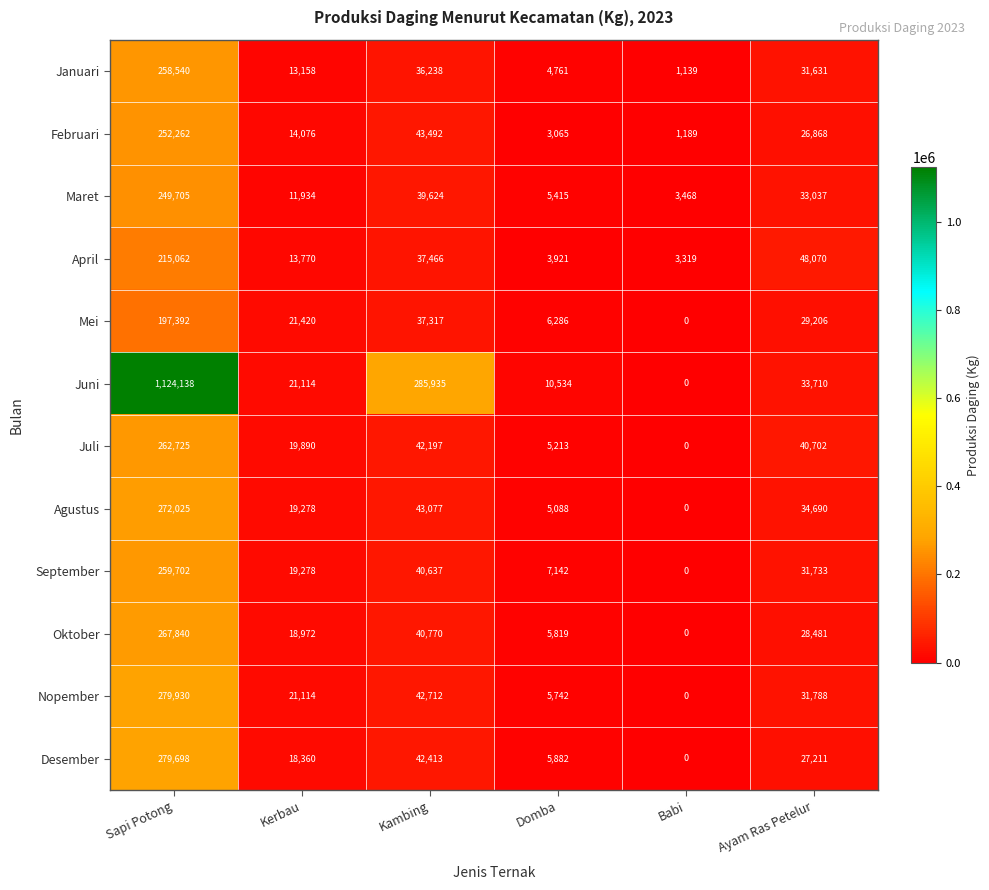

Between Kerbau and Ayam Ras Petelur, which series saw the biggest shift?

April